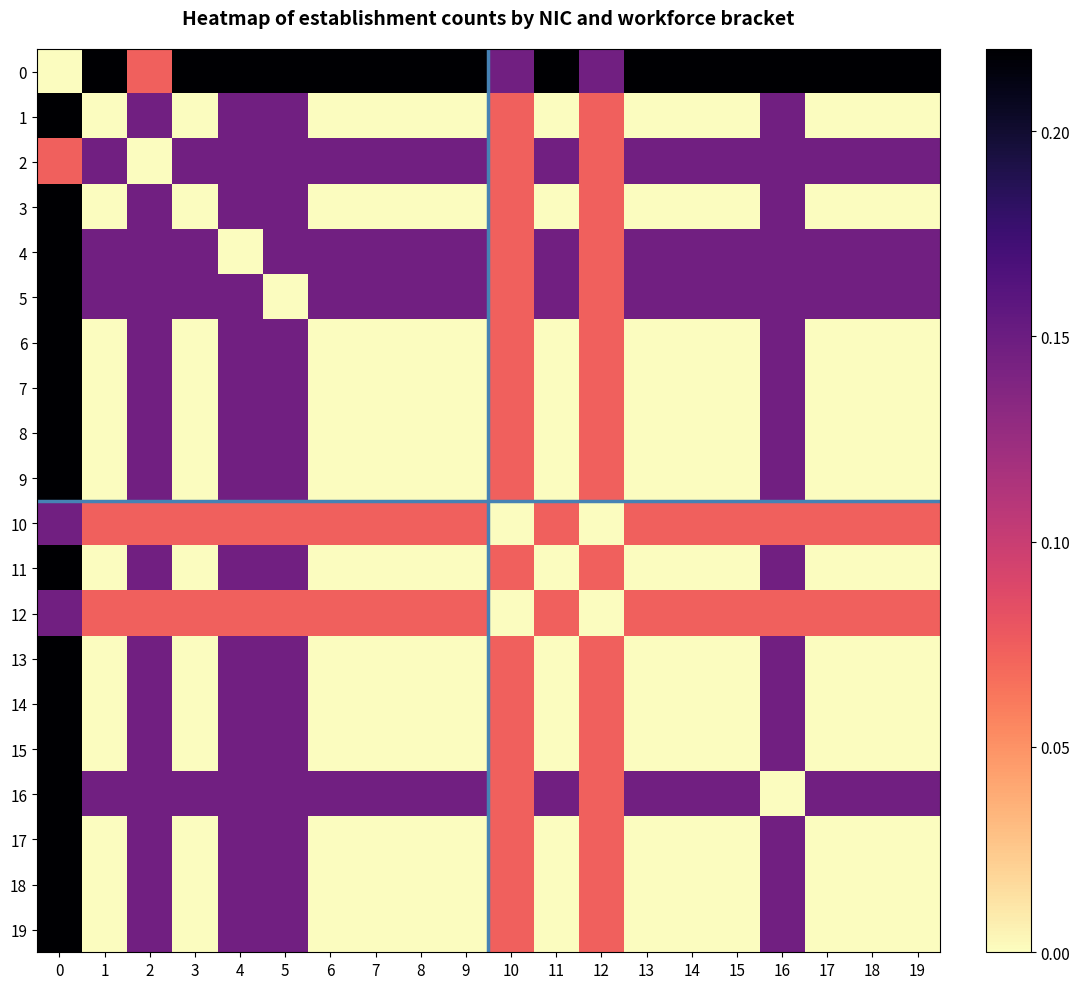

At how many categories does at least one series exceed 0?

20